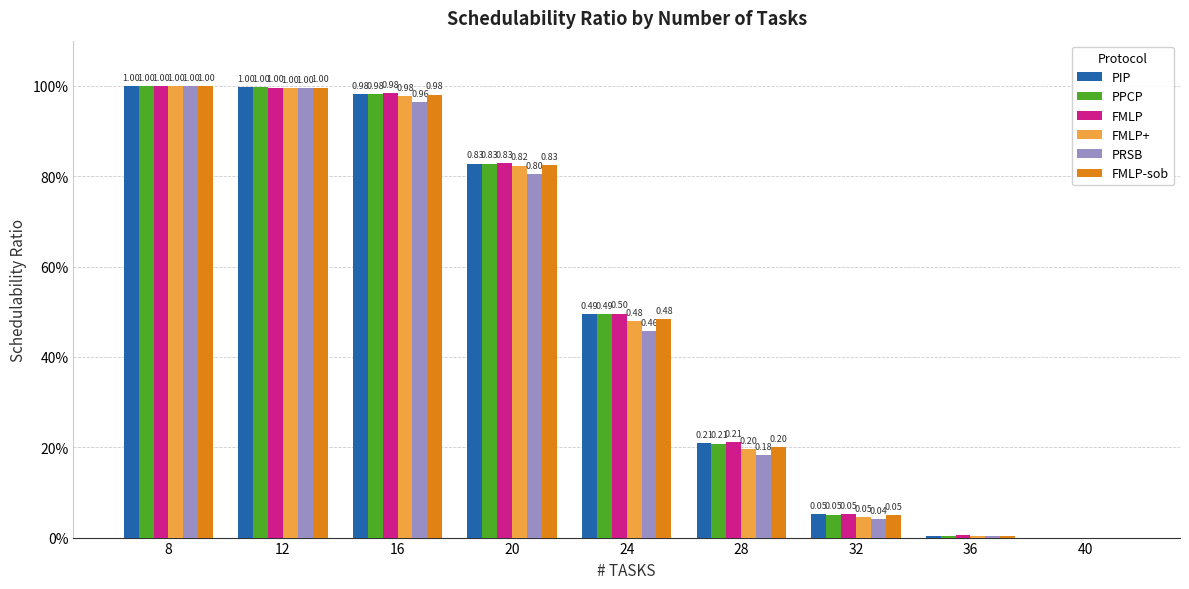

At which label does FMLP reach its minimum?

40